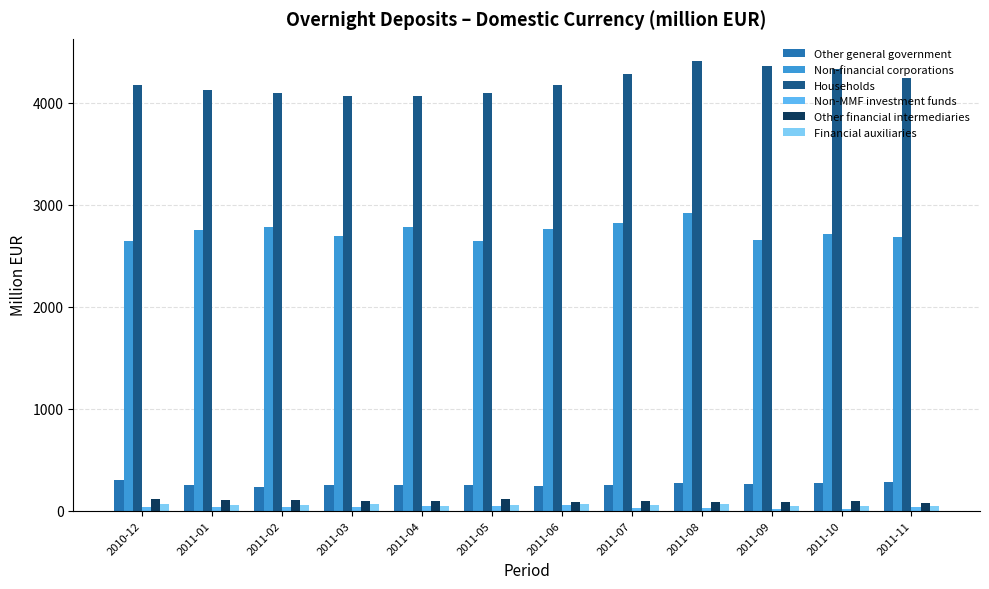

The Other general government series shows 137.1 at 2011-10. True or false?

False